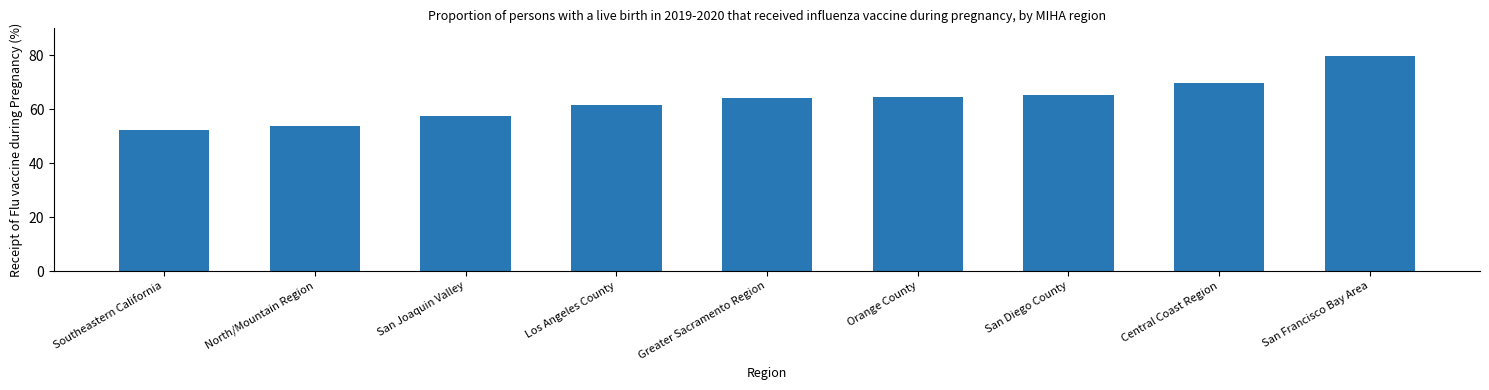

What is the label of the 3rd bar from the right?

San Diego County